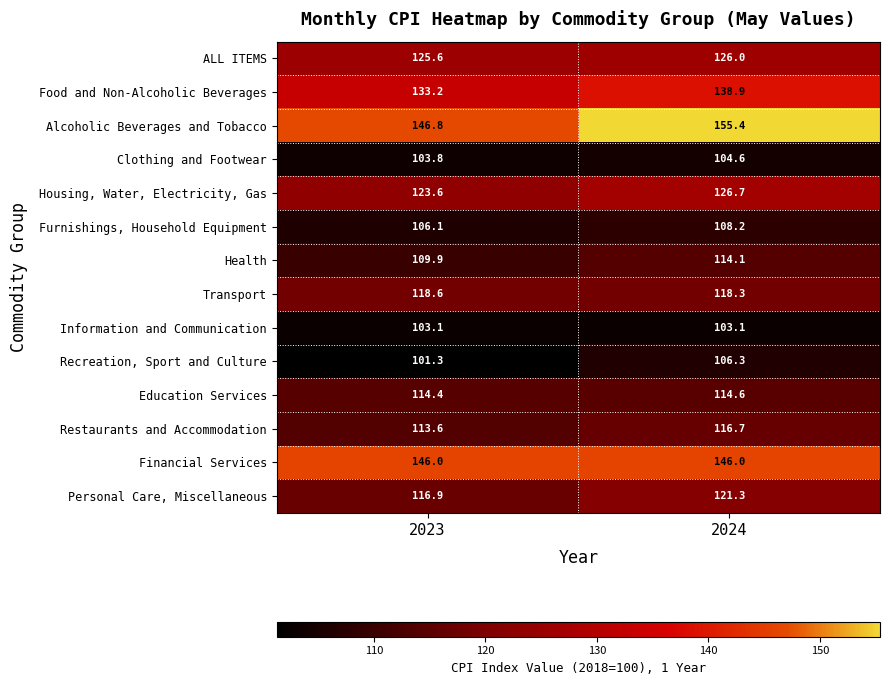

At which label does Alcoholic Beverages and Tobacco reach its peak?

2024